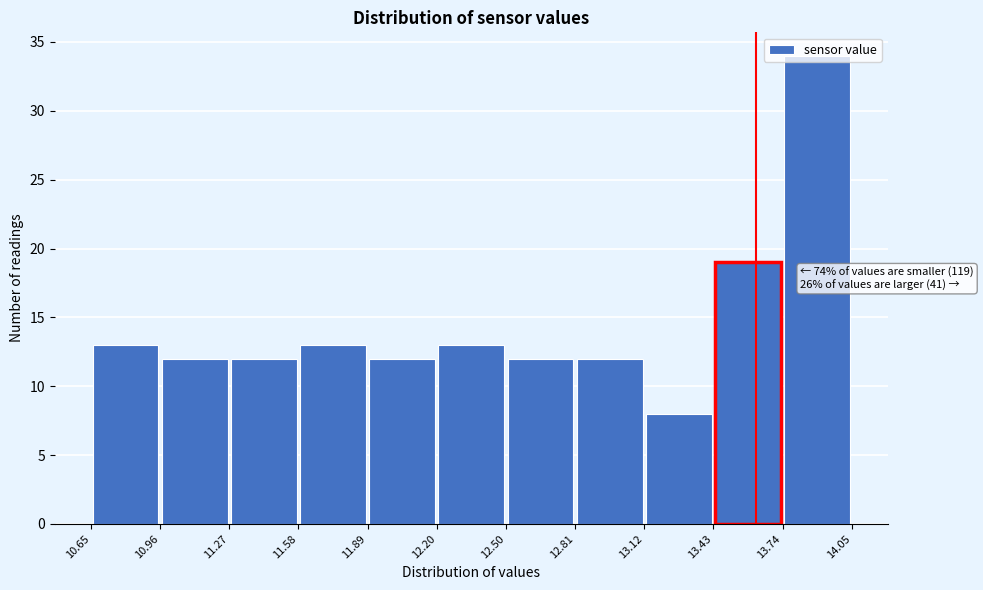

Which range on the x-axis has the tallest bar?

13.74 to 14.05